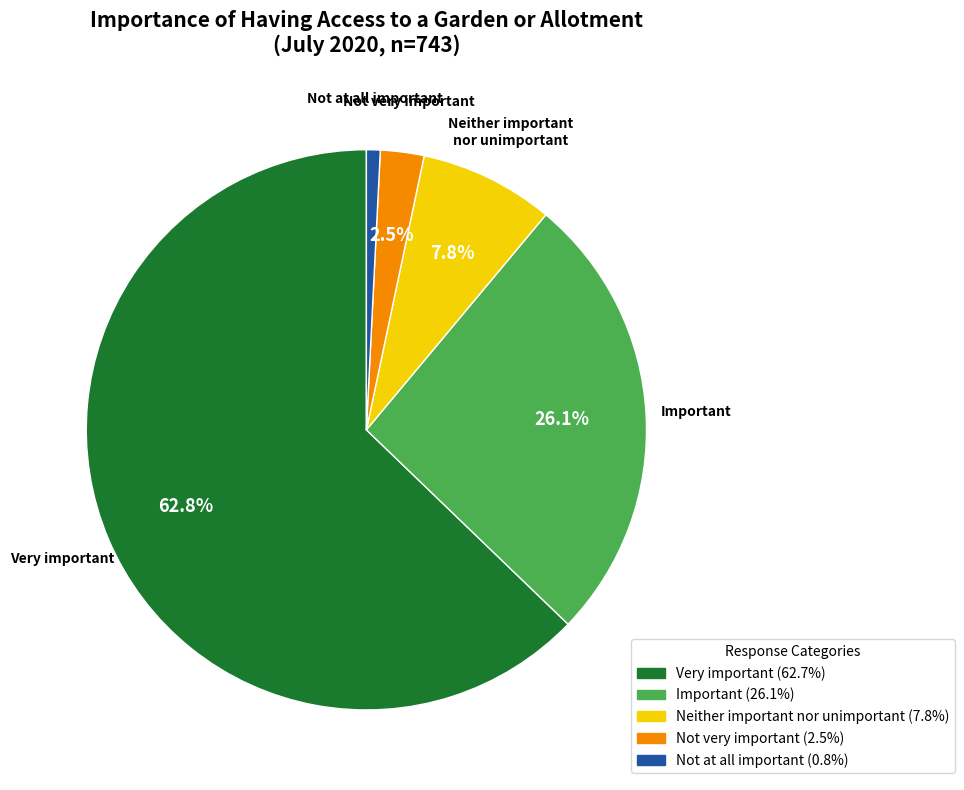

Which slice represents more than half of the pie?

Very important